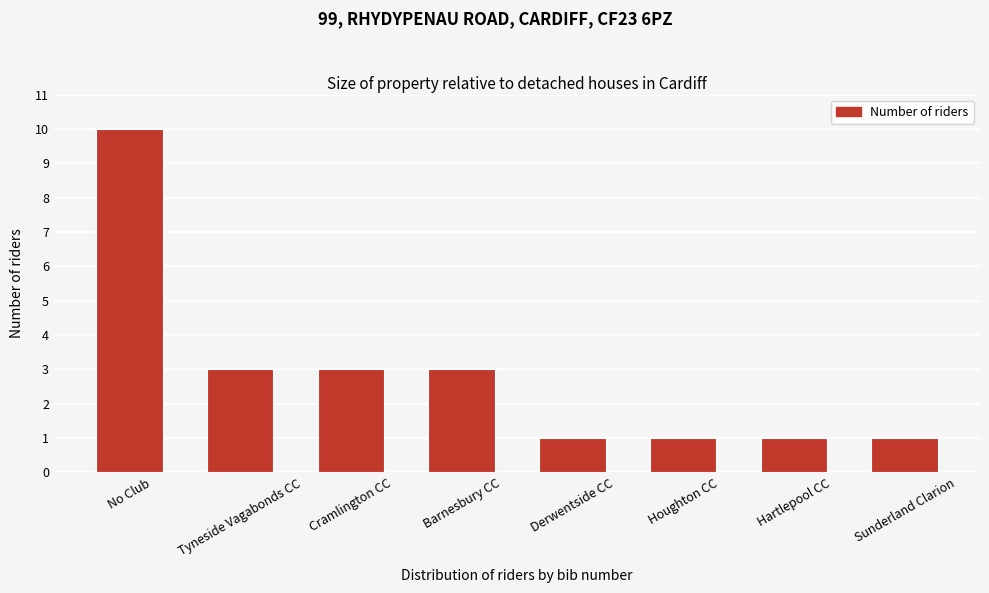

Reading left to right, list all the values displayed in this chart.

No Club=10	Tyneside Vagabonds CC=3	Cramlington CC=3	Barnesbury CC=3	Derwentside CC=1	Houghton CC=1	Hartlepool CC=1	Sunderland Clarion=1